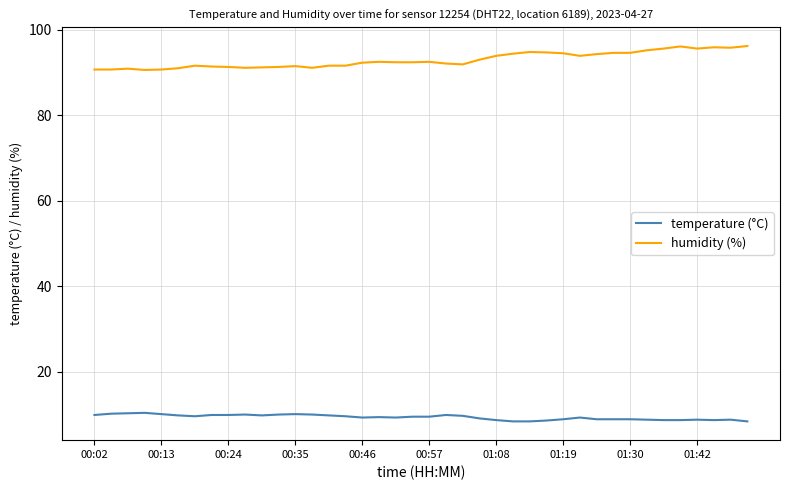

What is the lowest value of the humidity (%) series?

90.6